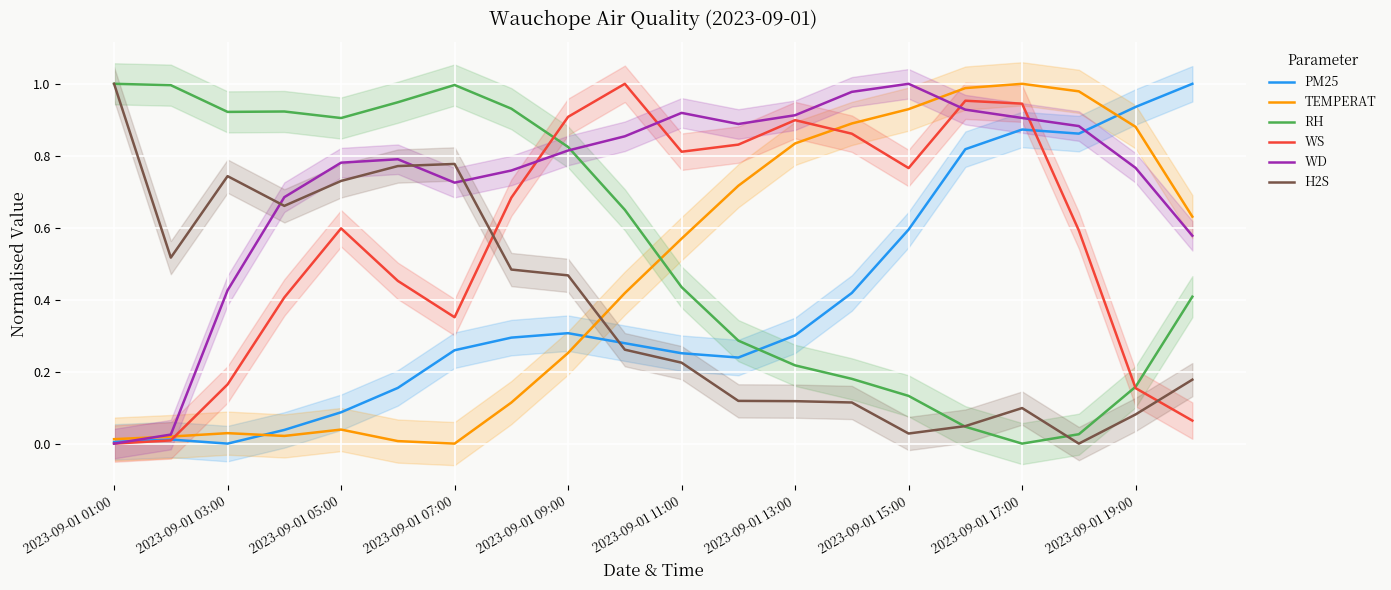

What is the greatest value displayed?

1.0